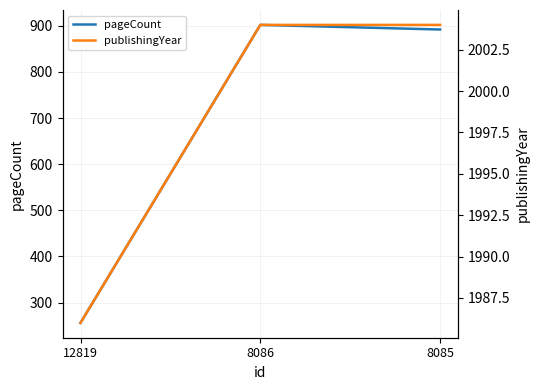

The value of pageCount at 12819 is 256. True or false?

True